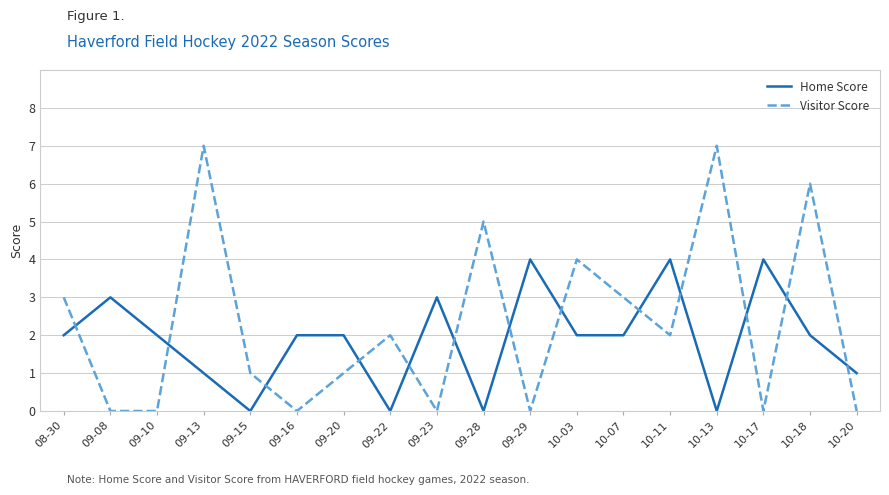

How many values in the Visitor Score series are below 2?

9